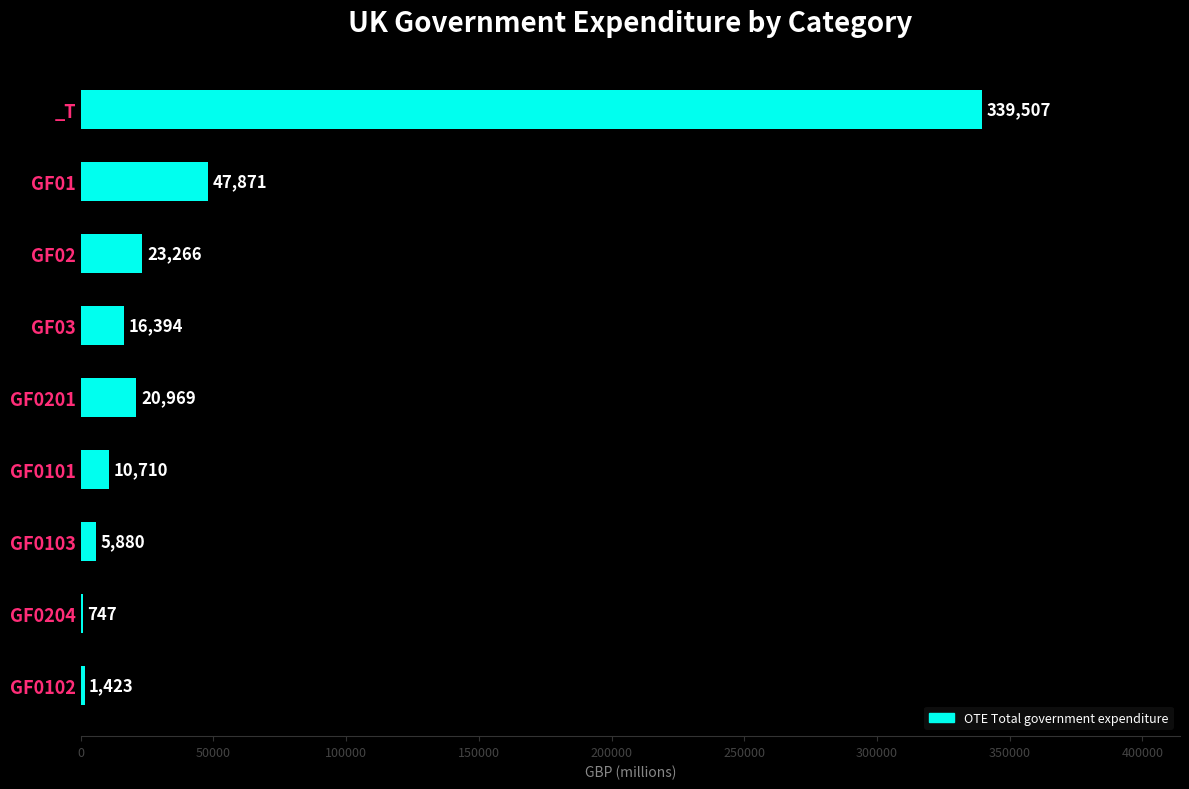

The value at GF0101 is 10710. True or false?

True